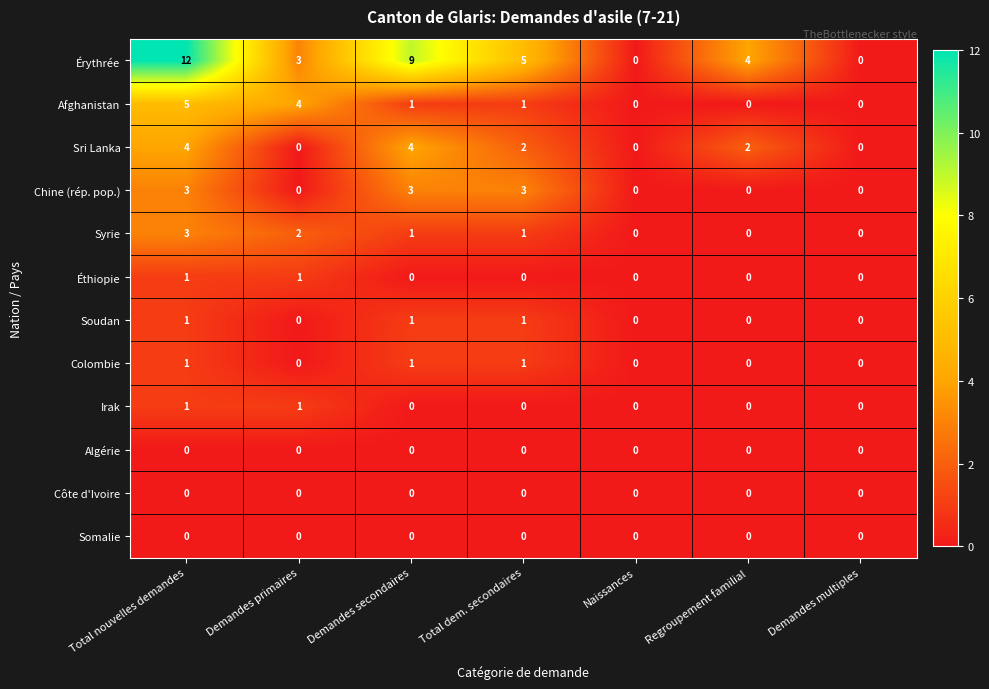

The Syrie series shows 0 at Demandes secondaires. True or false?

False